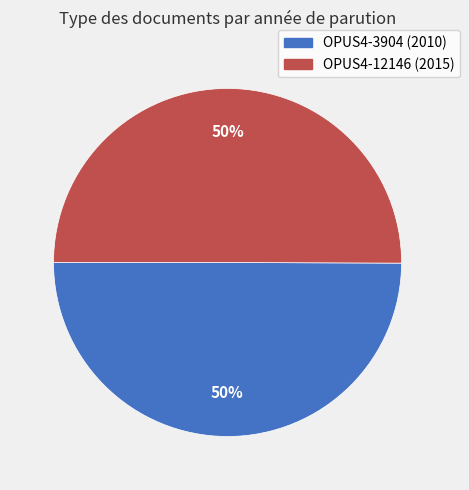

What percentage is the OPUS4-12146 (2015) slice, to the nearest percent?

50%